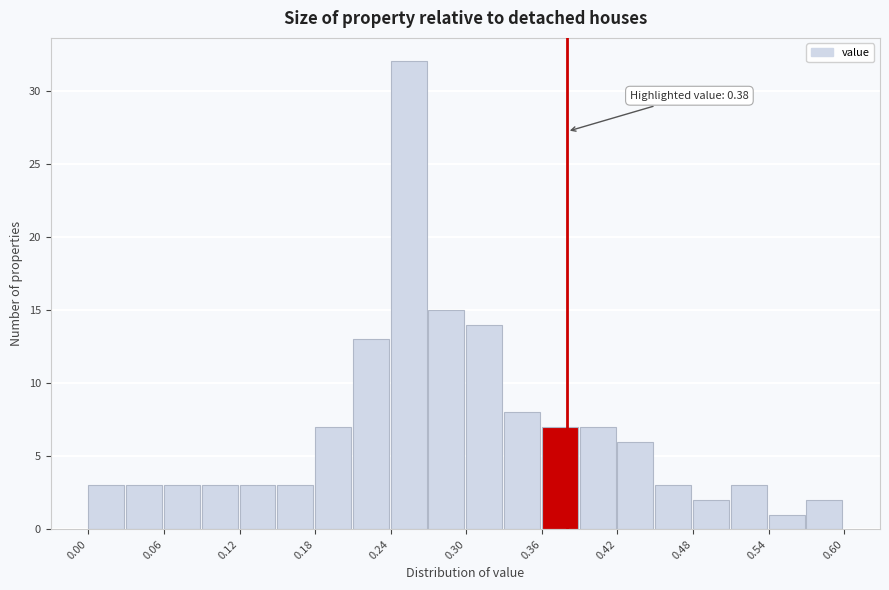

Read against the x-axis, roughly where is the centre of the tallest bar?

0.25